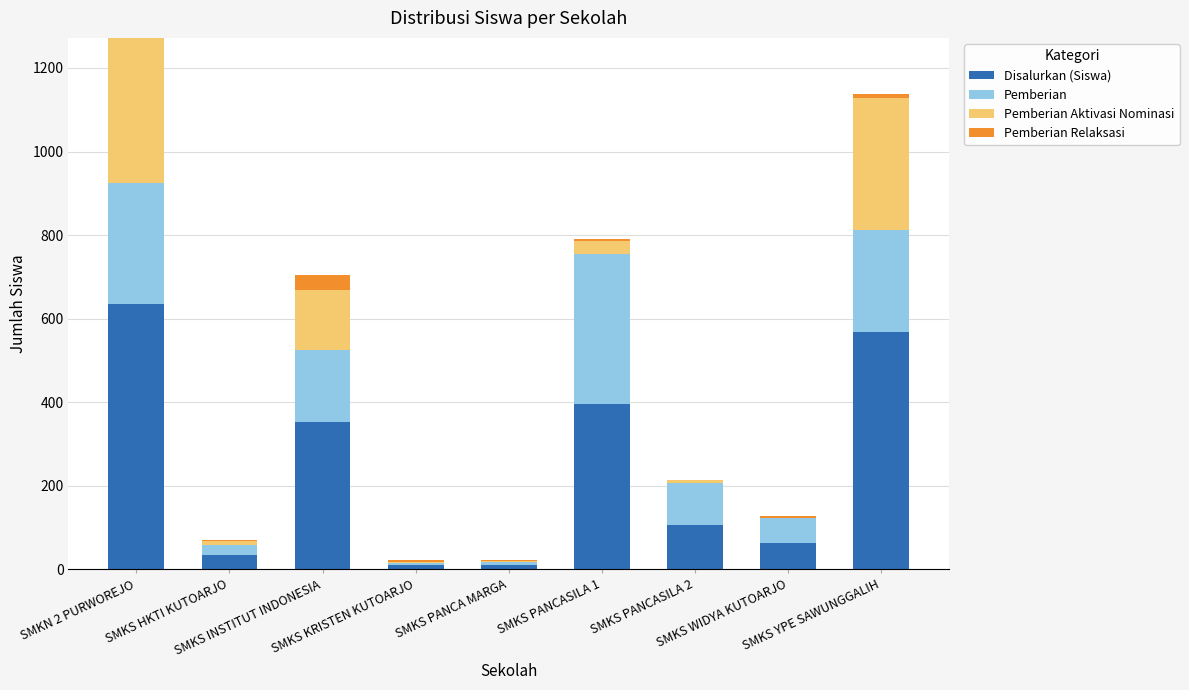

What is the highest value of the Disalurkan (Siswa) series?

636